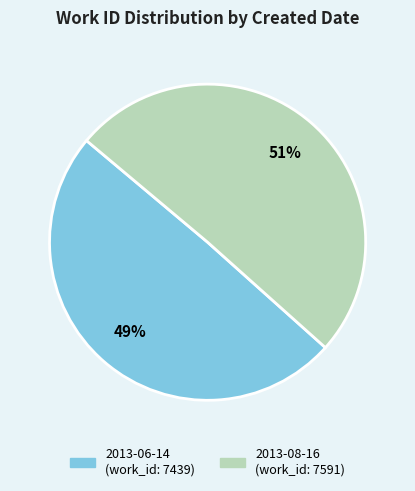

To the nearest percent, what is the combined percentage of 2013-06-14 and 2013-08-16?

100%